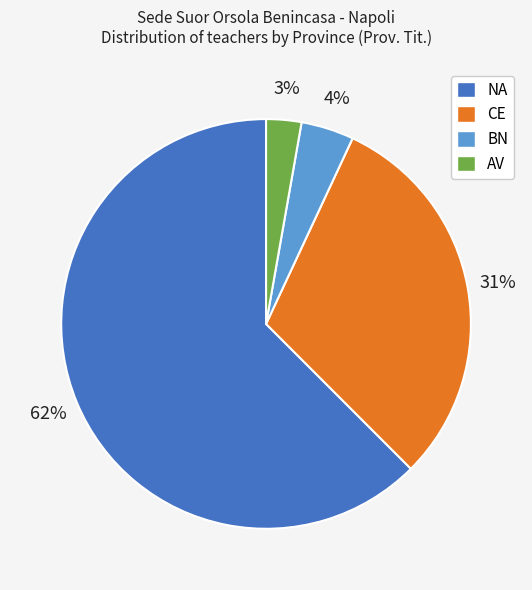

Which slice is the smallest?

AV